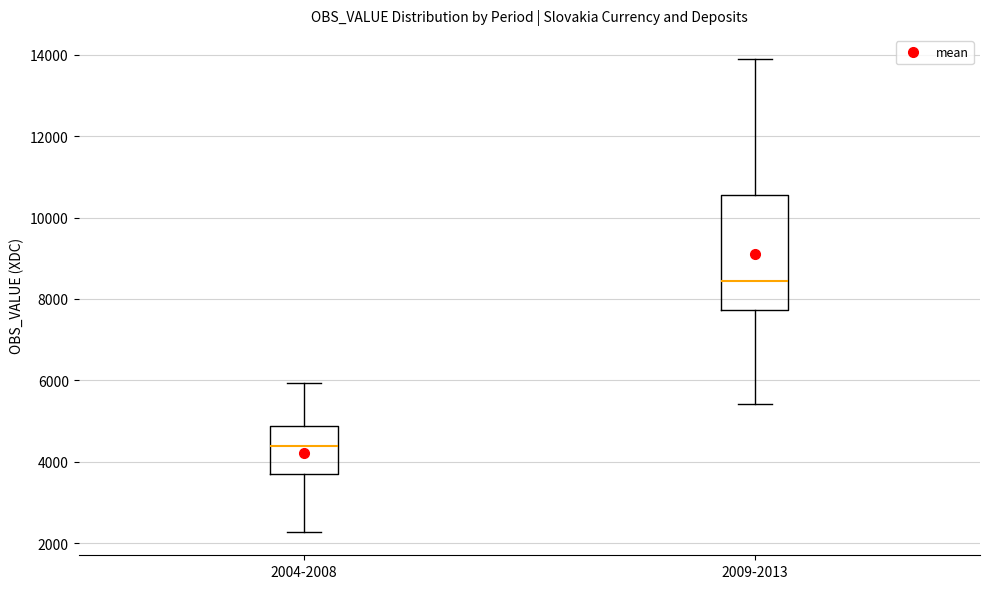

Which box's median line is the highest?

2009-2013